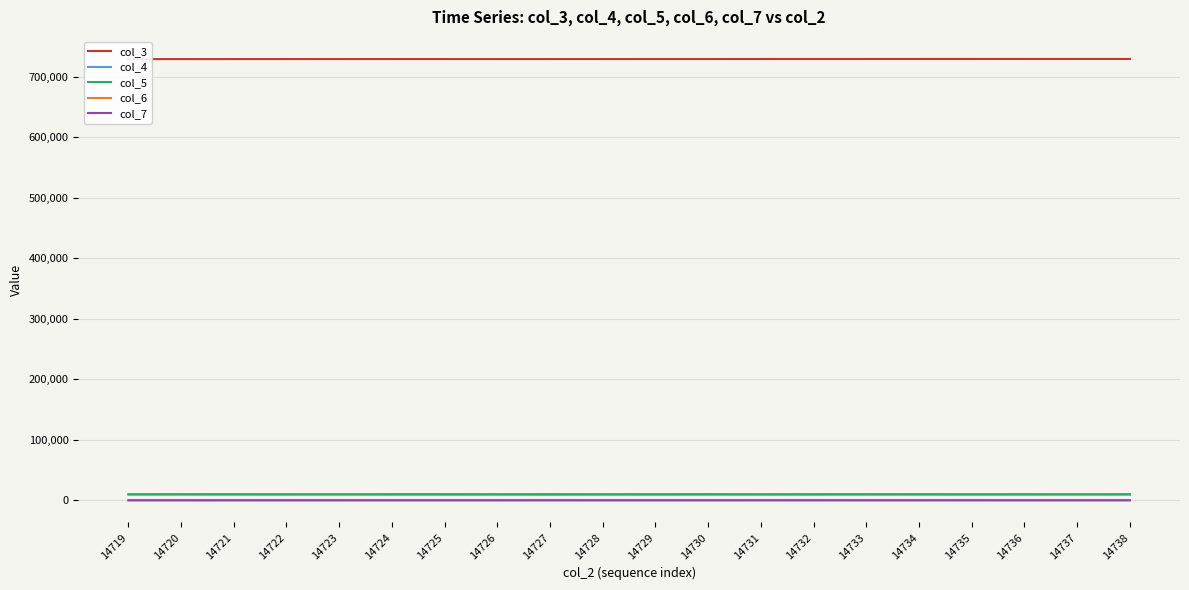

How many categories are shown in the chart?

20